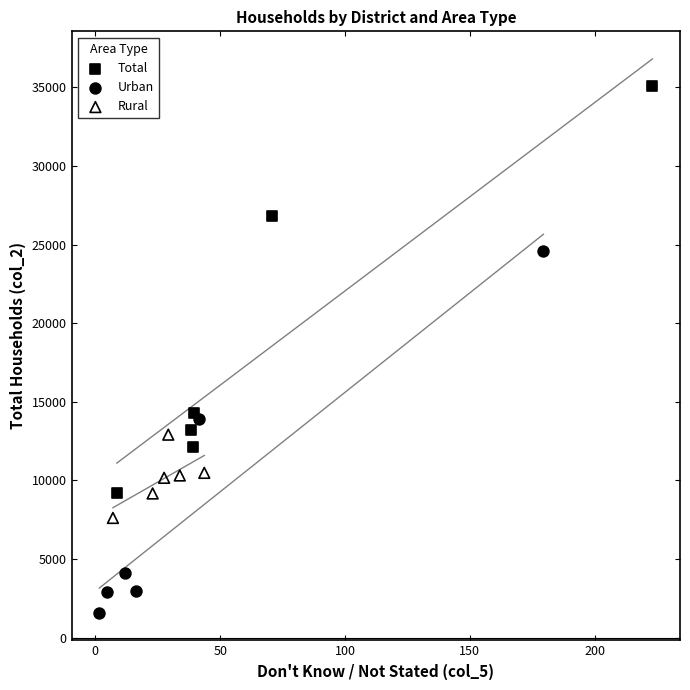

Which series has the widest spread of Y values?

Total